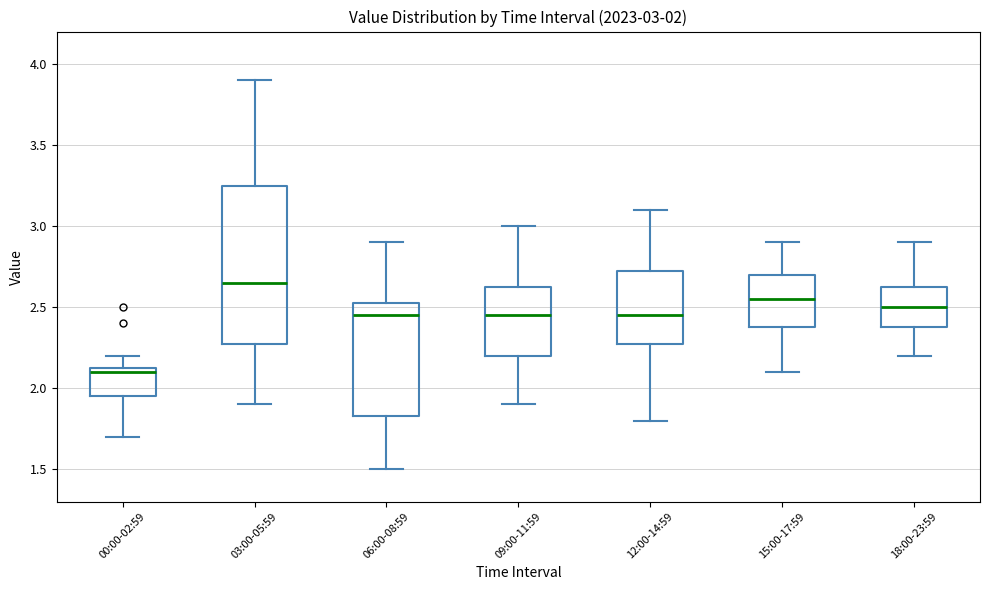

Which box is the tallest, from its lower edge to its upper edge?

03:00-05:59